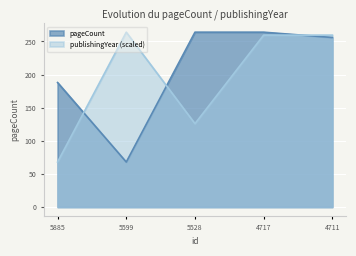

List the series in order of their overall mean, lowest first.

publishingYear (scaled), pageCount